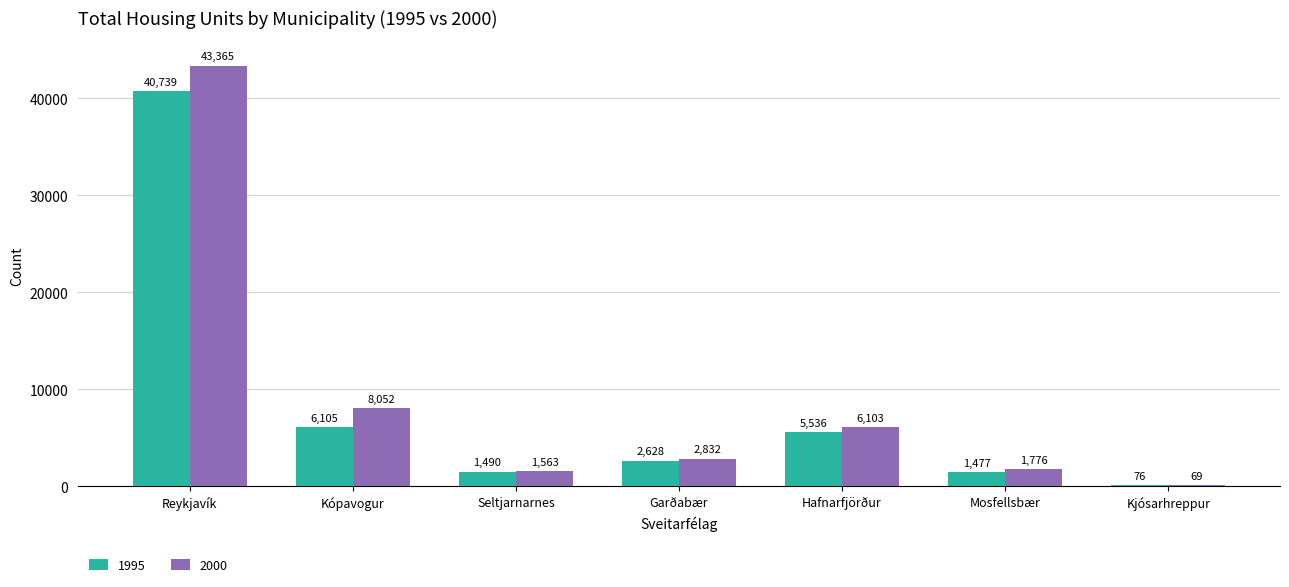

The value of 1995 at Mosfellsbær is 1477. True or false?

True